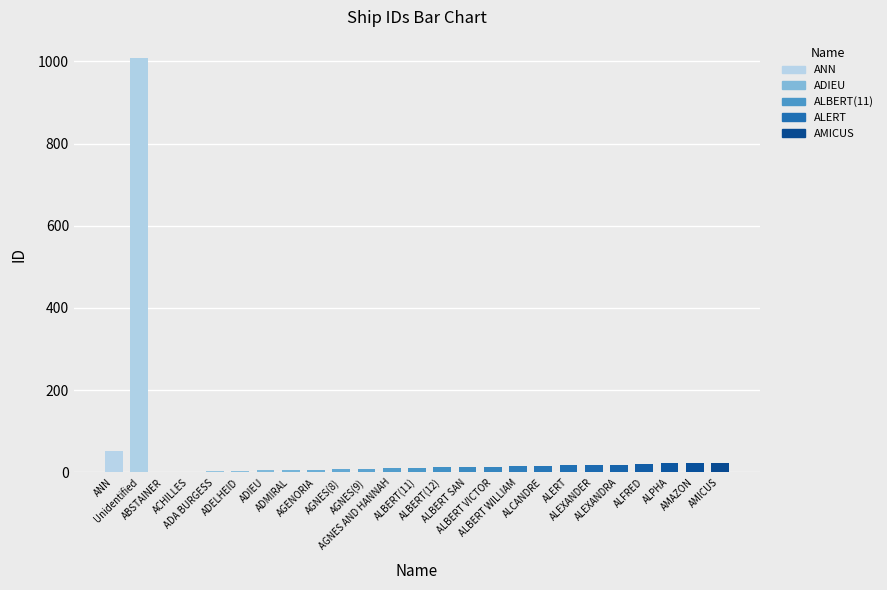

At which label is the value closest to 505?

ANN